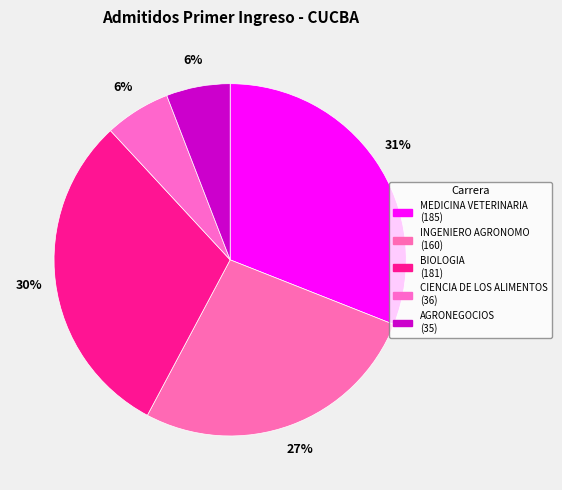

Does CIENCIA DE LOS ALIMENTOS represent more than half of the total?

No